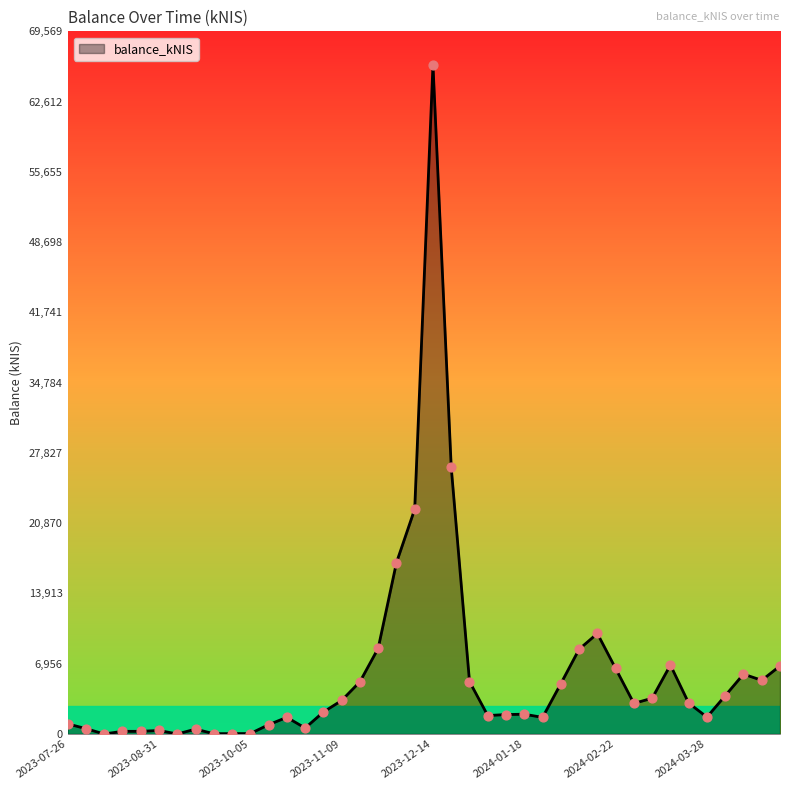

What is the difference between the maximum and minimum values?

66256.7